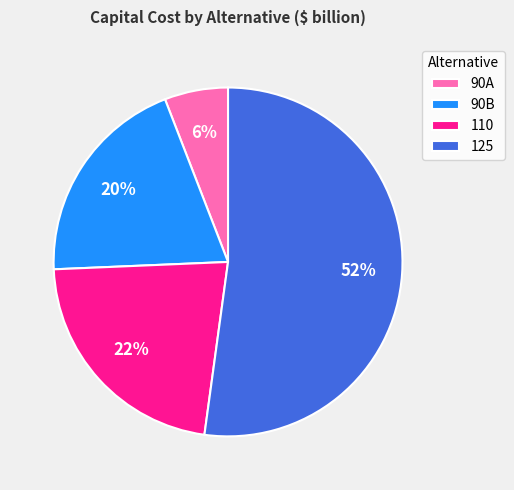

Which has a higher value, 110 or 90B?

110